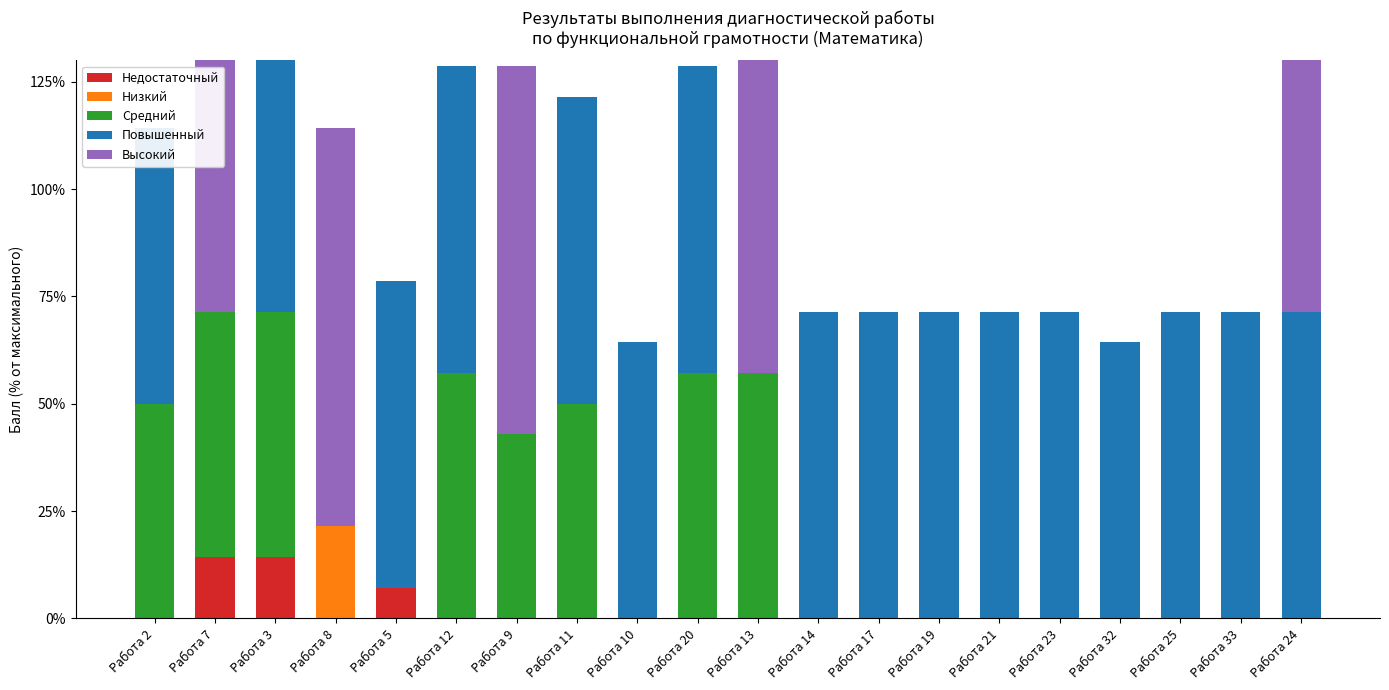

Reading left to right, list all the values displayed in this chart.

Недостаточный: Работа 2=0.0	Работа 7=14.3	Работа 3=14.3	Работа 8=0.0	Работа 5=7.1	Работа 12=0.0	Работа 9=0.0	Работа 11=0.0	Работа 10=0.0	Работа 20=0.0	Работа 13=0.0	Работа 14=0.0	Работа 17=0.0	Работа 19=0.0	Работа 21=0.0	Работа 23=0.0	Работа 32=0.0	Работа 25=0.0	Работа 33=0.0	Работа 24=0.0
Низкий: Работа 2=0.0	Работа 7=0.0	Работа 3=0.0	Работа 8=21.4	Работа 5=0.0	Работа 12=0.0	Работа 9=0.0	Работа 11=0.0	Работа 10=0.0	Работа 20=0.0	Работа 13=0.0	Работа 14=0.0	Работа 17=0.0	Работа 19=0.0	Работа 21=0.0	Работа 23=0.0	Работа 32=0.0	Работа 25=0.0	Работа 33=0.0	Работа 24=0.0
Средний: Работа 2=50.0	Работа 7=57.1	Работа 3=57.1	Работа 8=0.0	Работа 5=0.0	Работа 12=57.1	Работа 9=42.9	Работа 11=50.0	Работа 10=0.0	Работа 20=57.1	Работа 13=57.1	Работа 14=0.0	Работа 17=0.0	Работа 19=0.0	Работа 21=0.0	Работа 23=0.0	Работа 32=0.0	Работа 25=0.0	Работа 33=0.0	Работа 24=0.0
Повышенный: Работа 2=64.3	Работа 7=0.0	Работа 3=64.3	Работа 8=0.0	Работа 5=71.4	Работа 12=71.4	Работа 9=0.0	Работа 11=71.4	Работа 10=64.3	Работа 20=71.4	Работа 13=0.0	Работа 14=71.4	Работа 17=71.4	Работа 19=71.4	Работа 21=71.4	Работа 23=71.4	Работа 32=64.3	Работа 25=71.4	Работа 33=71.4	Работа 24=71.4
Высокий: Работа 2=0.0	Работа 7=100.0	Работа 3=0.0	Работа 8=92.9	Работа 5=0.0	Работа 12=0.0	Работа 9=85.7	Работа 11=0.0	Работа 10=0.0	Работа 20=0.0	Работа 13=92.9	Работа 14=0.0	Работа 17=0.0	Работа 19=0.0	Работа 21=0.0	Работа 23=0.0	Работа 32=0.0	Работа 25=0.0	Работа 33=0.0	Работа 24=100.0